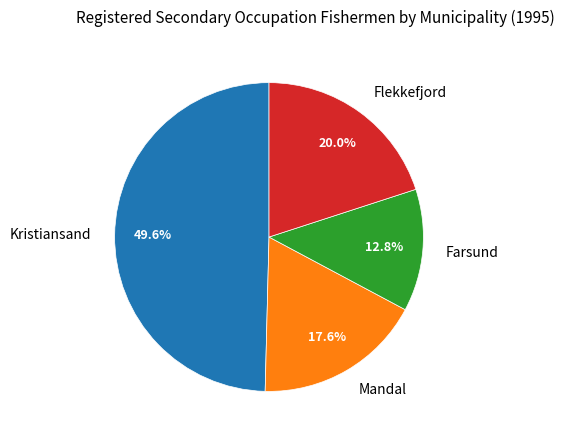

Which category has the smallest portion of the pie?

Farsund